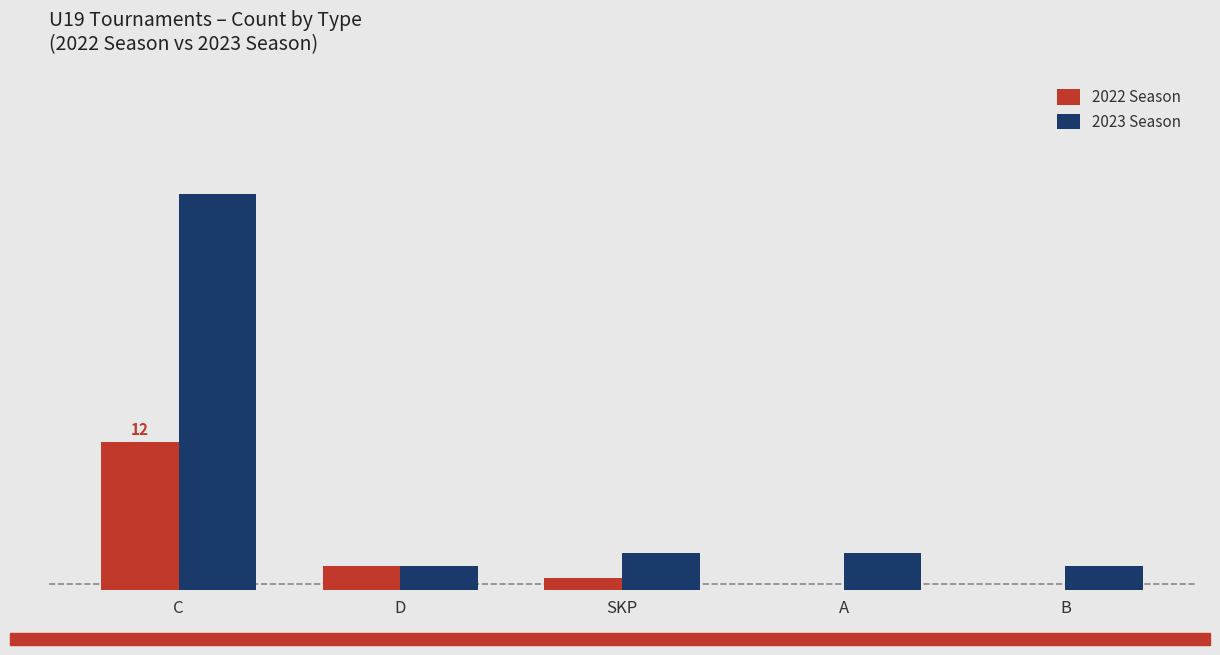

The 2022 Season series shows 17 at C. True or false?

False